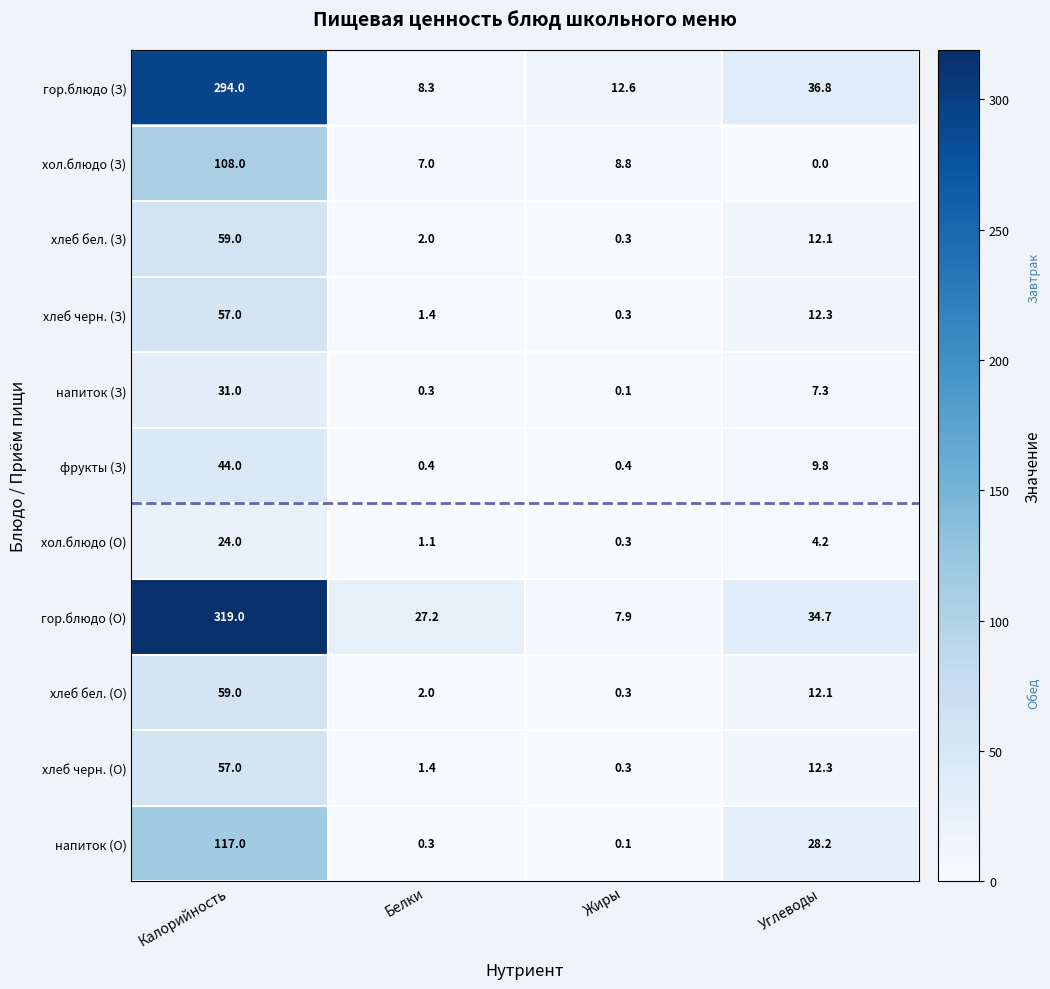

Which series changed the most between Жиры and Углеводы?

напиток (О)